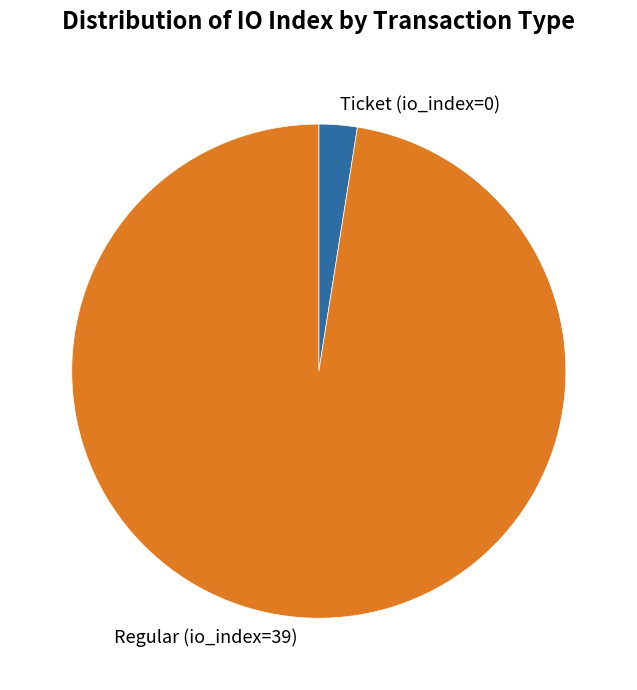

How many slices are in this pie chart?

2